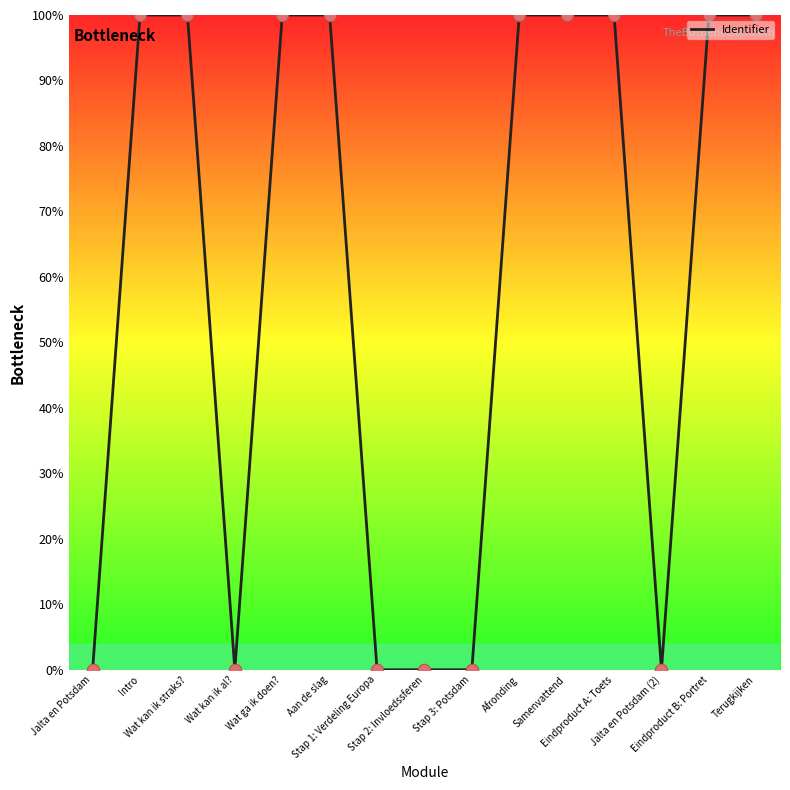

Between Stap 1: Verdeling Europa and Samenvattend, which is larger?

Samenvattend